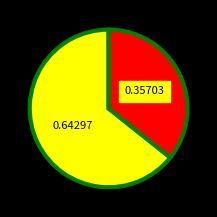

Does any single category account for the majority?

Yes